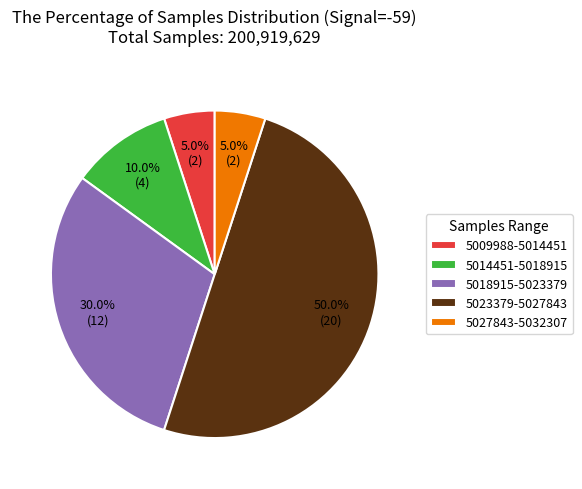

Which has a higher value, 5018915-5023379 or 5014451-5018915?

5018915-5023379